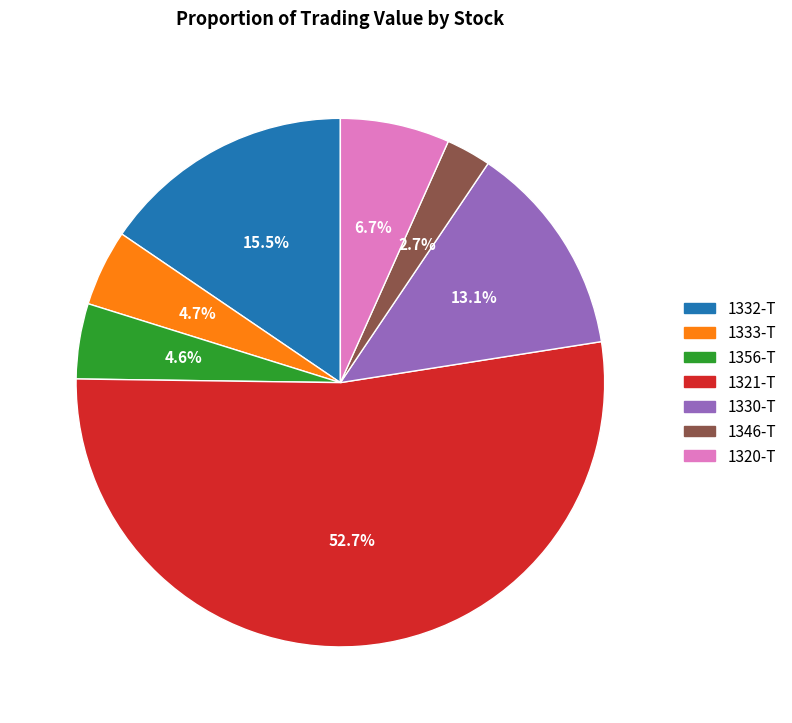

What is the largest slice in the pie chart?

1321-T